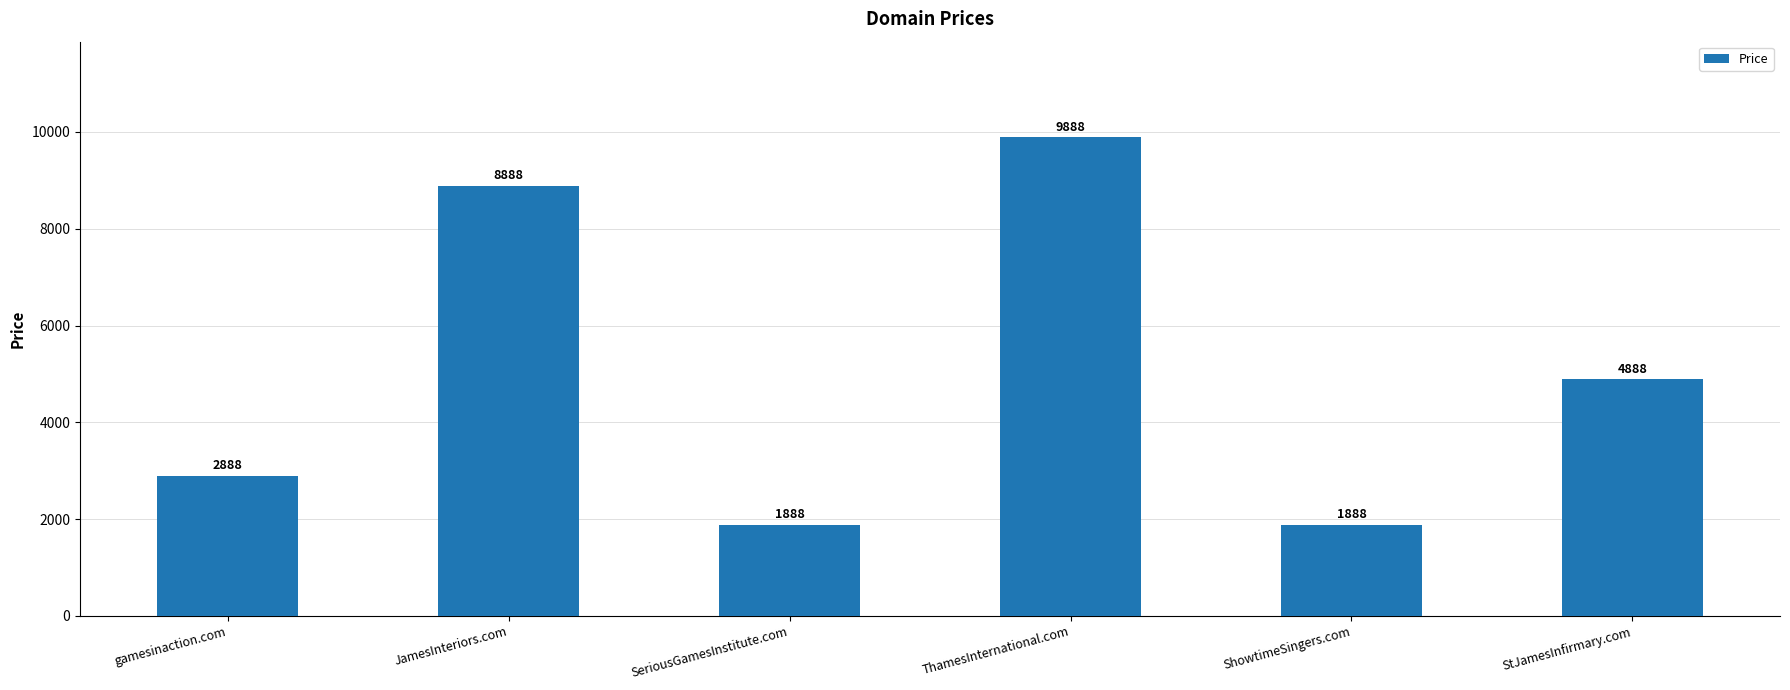

Between JamesInteriors.com and SeriousGamesInstitute.com, which is larger?

JamesInteriors.com